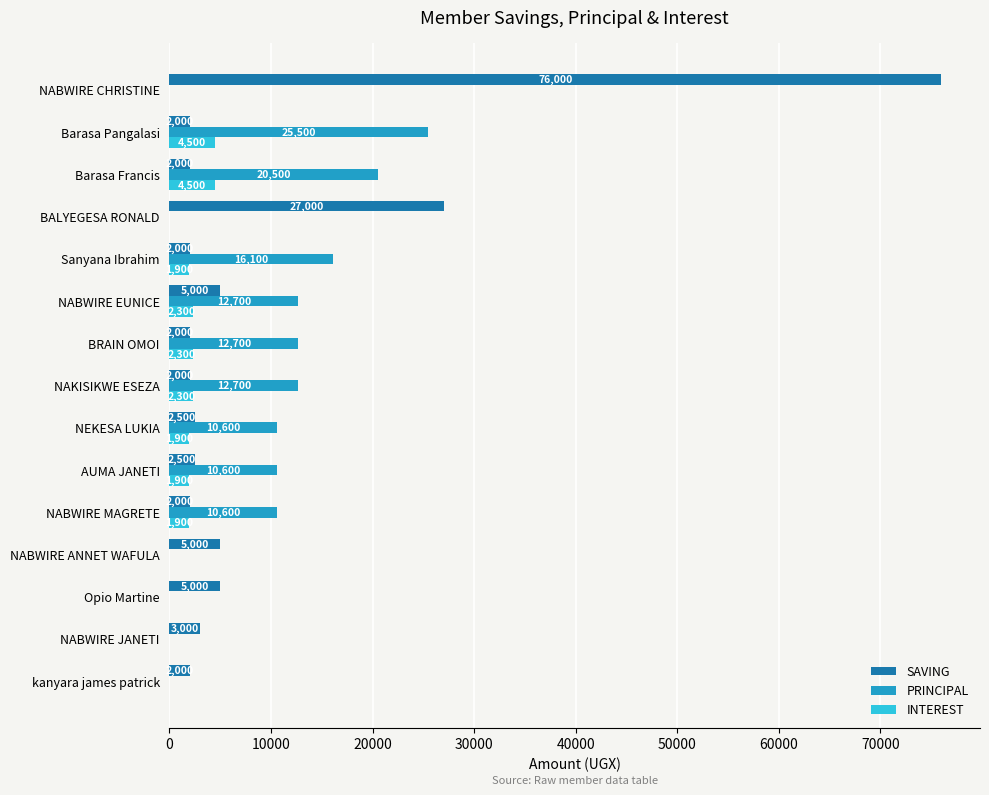

Between Sanyana Ibrahim and BALYEGESA RONALD, which series saw the biggest shift?

SAVING